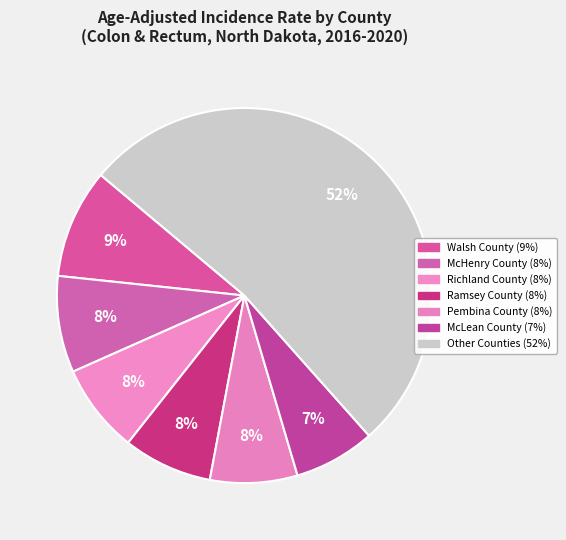

Count the number of slices in the pie.

7